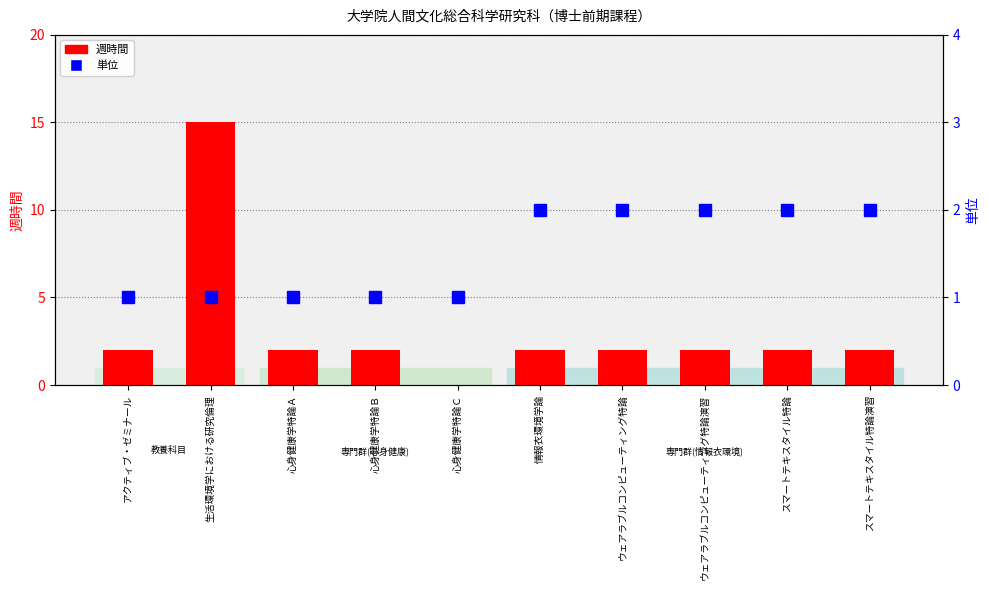

What is the label of the 7th bar from the left?

ウェアラブルコンピューティング特論